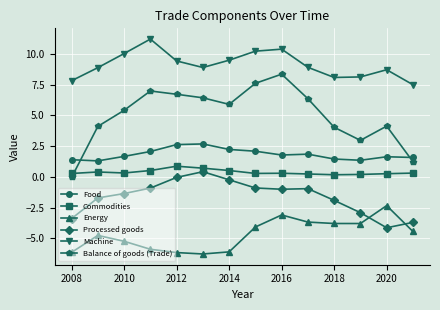

How many distinct data groups are displayed?

6